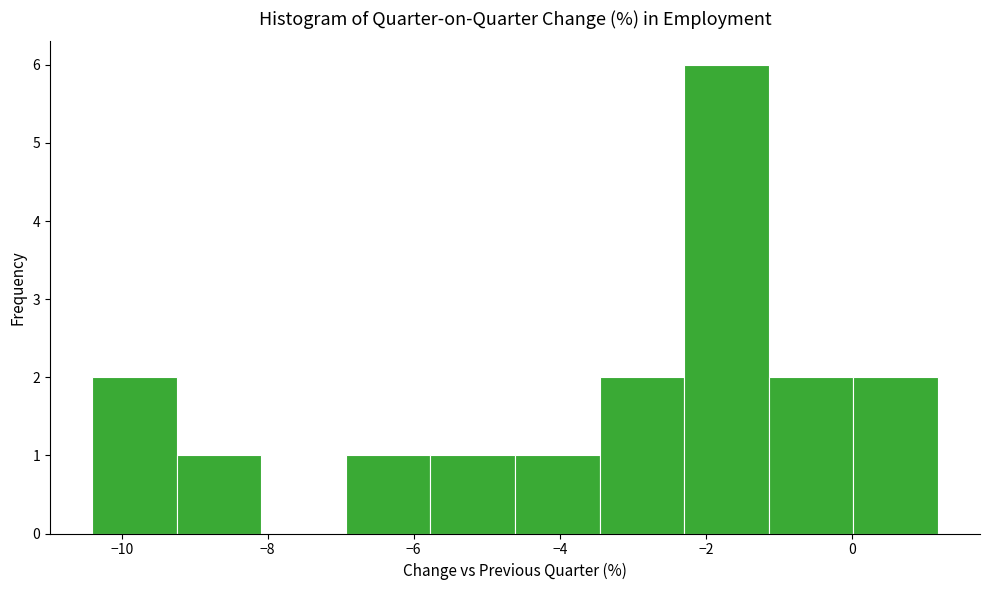

Reading left to right, list every bar in this chart as the range it spans on the x-axis followed by its height. Neither the bar edges nor the heights are printed on the chart, so give them approximately, as read against the axes.

-10.4 to -9.2: 2
-9.2 to -8.0: 1
-8.0 to -7.0: 0
-7.0 to -5.8: 1
-5.8 to -4.6: 1
-4.6 to -3.4: 1
-3.4 to -2.2: 2
-2.2 to -1.2: 6
-1.2 to 0.0: 2
0.0 to 1.2: 2